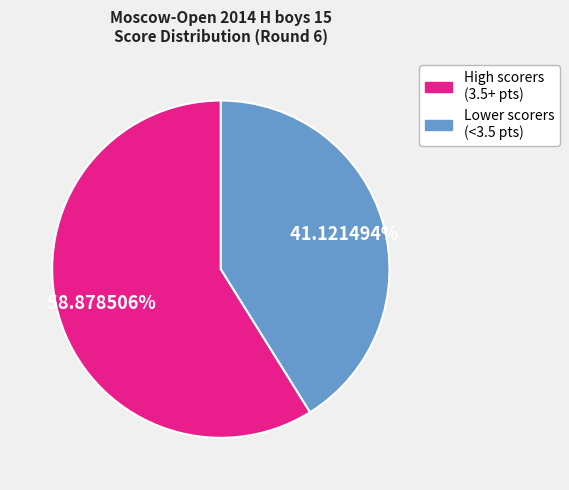

Does any single category account for the majority?

Yes